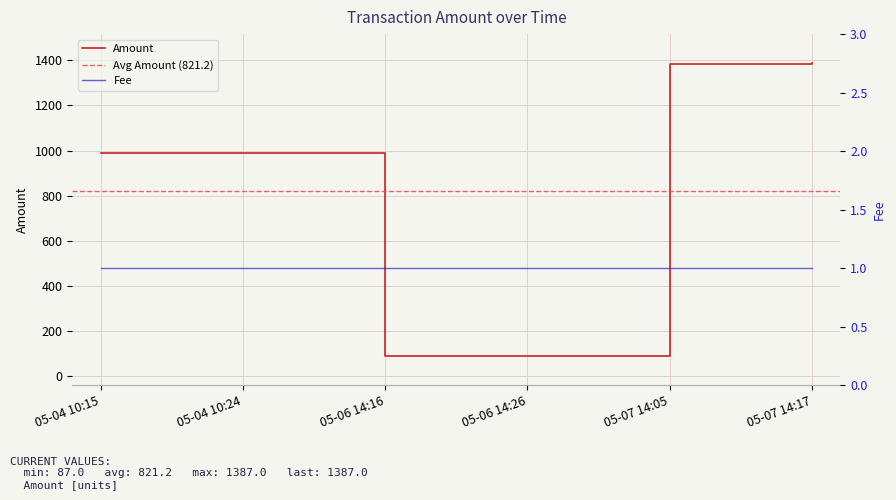

What is the minimum value for Amount?

87